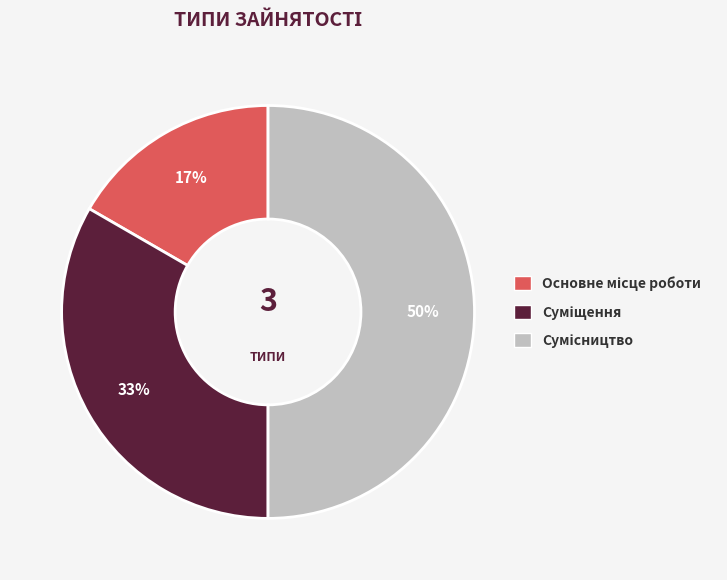

To the nearest percent, what is the average slice percentage?

33%